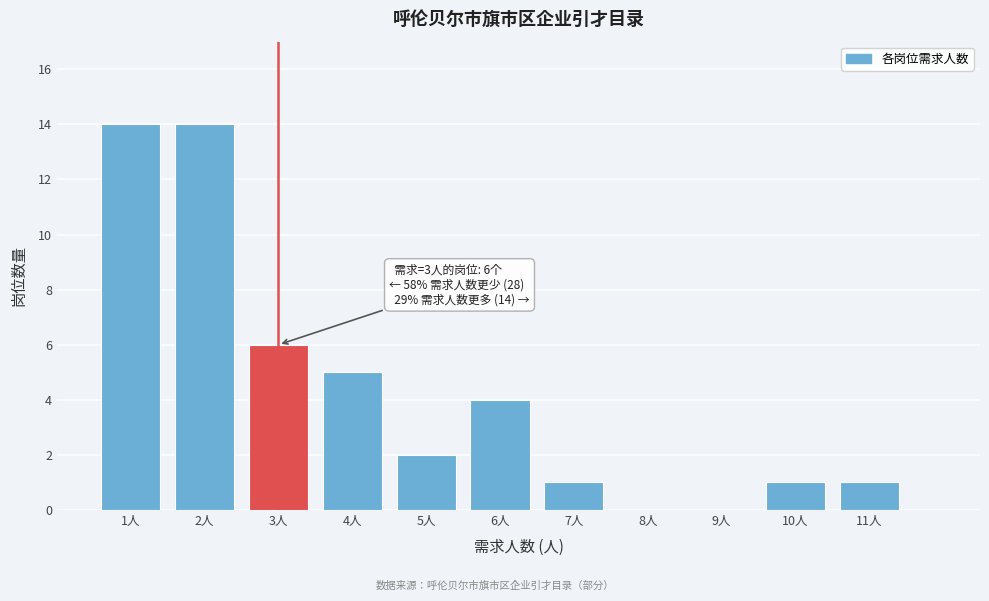

Reading left to right, transcribe all the data shown in this chart.

1人=14	2人=14	3人=6	4人=5	5人=2	6人=4	7人=1	8人=0	9人=0	10人=1	11人=1